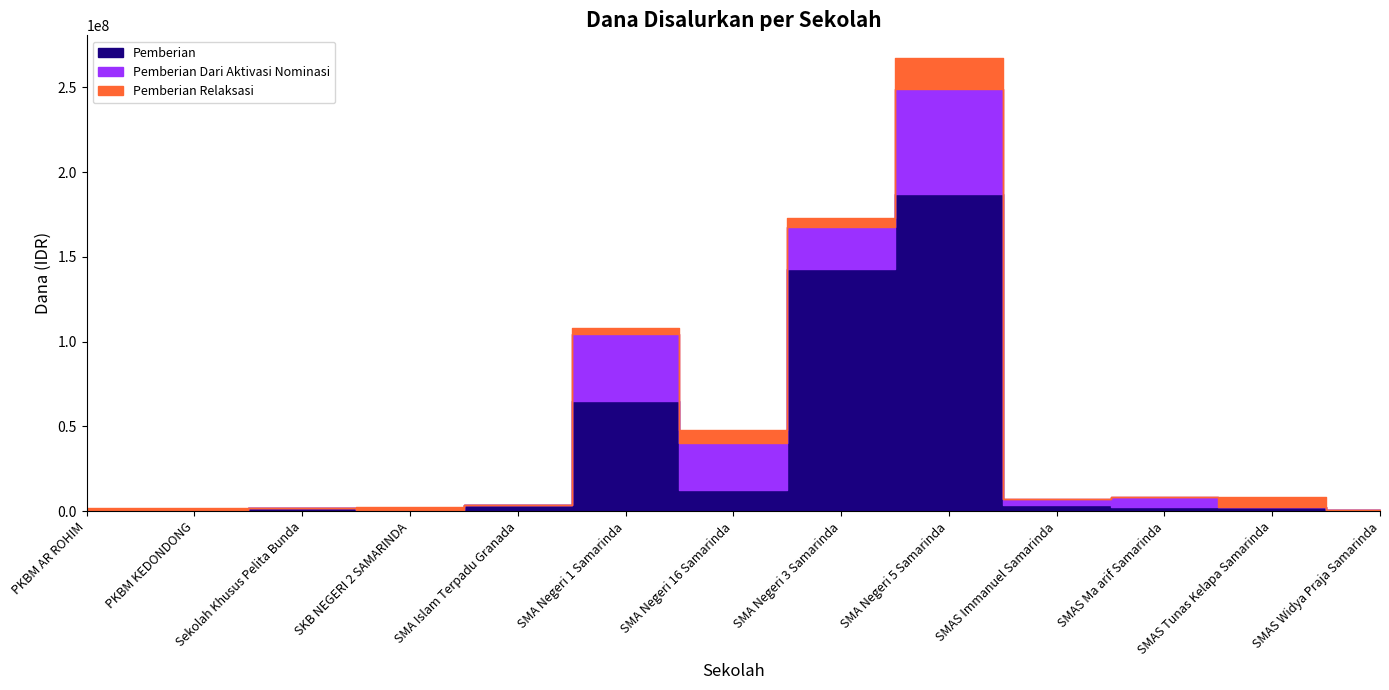

Reading left to right, extract all data points from this chart.

Pemberian: PKBM AR ROHIM=0	PKBM KEDONDONG=0	Sekolah Khusus Pelita Bunda=1800000	SKB NEGERI 2 SAMARINDA=900000	SMA Islam Terpadu Granada=3600000	SMA Negeri 1 Samarinda=64800000	SMA Negeri 16 Samarinda=12600000	SMA Negeri 3 Samarinda=143100000	SMA Negeri 5 Samarinda=187200000	SMAS Immanuel Samarinda=3600000	SMAS Ma arif Samarinda=2700000	SMAS Tunas Kelapa Samarinda=2700000	SMAS Widya Praja Samarinda=900000
Pemberian Dari Aktivasi Nominasi: PKBM AR ROHIM=0	PKBM KEDONDONG=0	Sekolah Khusus Pelita Bunda=0	SKB NEGERI 2 SAMARINDA=0	SMA Islam Terpadu Granada=0	SMA Negeri 1 Samarinda=39600000	SMA Negeri 16 Samarinda=27900000	SMA Negeri 3 Samarinda=24300000	SMA Negeri 5 Samarinda=62100000	SMAS Immanuel Samarinda=3600000	SMAS Ma arif Samarinda=5400000	SMAS Tunas Kelapa Samarinda=0	SMAS Widya Praja Samarinda=0
Pemberian Relaksasi: PKBM AR ROHIM=1800000	PKBM KEDONDONG=1800000	Sekolah Khusus Pelita Bunda=0	SKB NEGERI 2 SAMARINDA=1800000	SMA Islam Terpadu Granada=0	SMA Negeri 1 Samarinda=3600000	SMA Negeri 16 Samarinda=7200000	SMA Negeri 3 Samarinda=5400000	SMA Negeri 5 Samarinda=18000000	SMAS Immanuel Samarinda=0	SMAS Ma arif Samarinda=0	SMAS Tunas Kelapa Samarinda=5400000	SMAS Widya Praja Samarinda=0